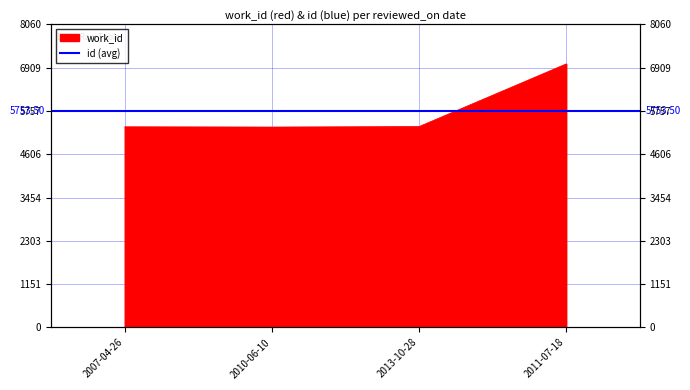

True or false: there are more than 0 points higher than both neighbors.

False